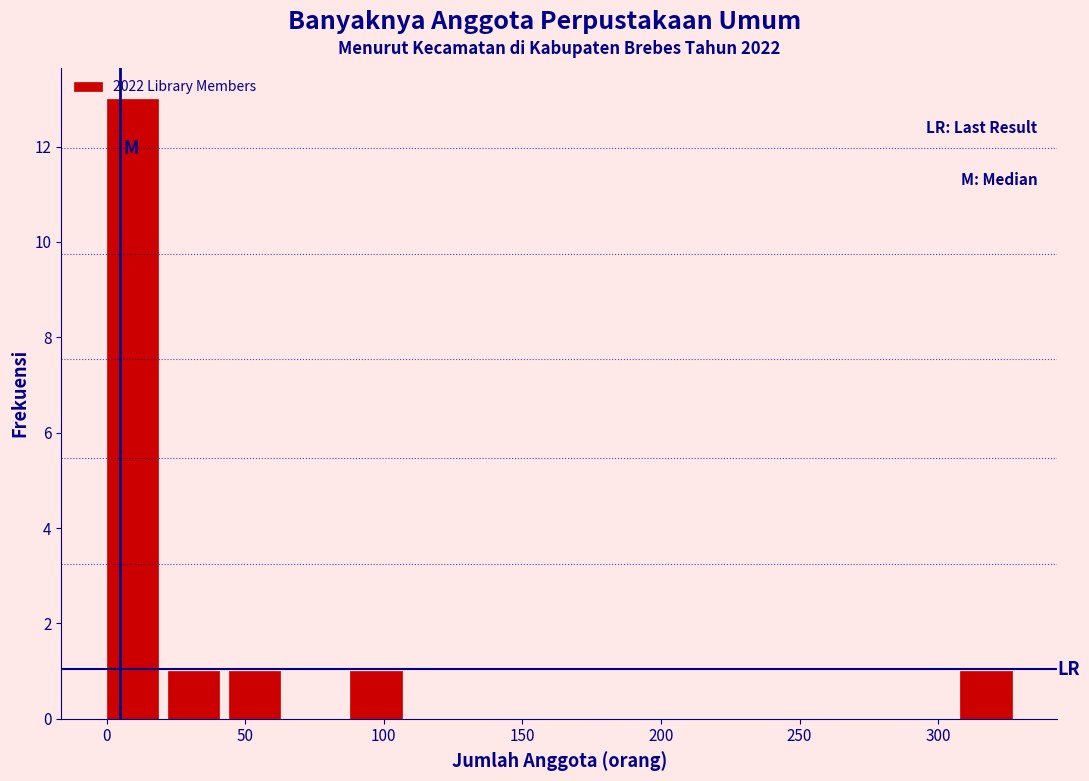

Over which range of the x-axis is the bar tallest?

0 to 22